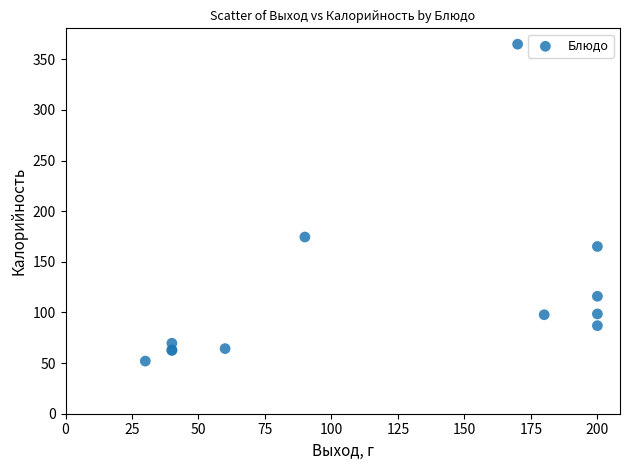

What Y value in the scatter plot is closest to 208?

174.5